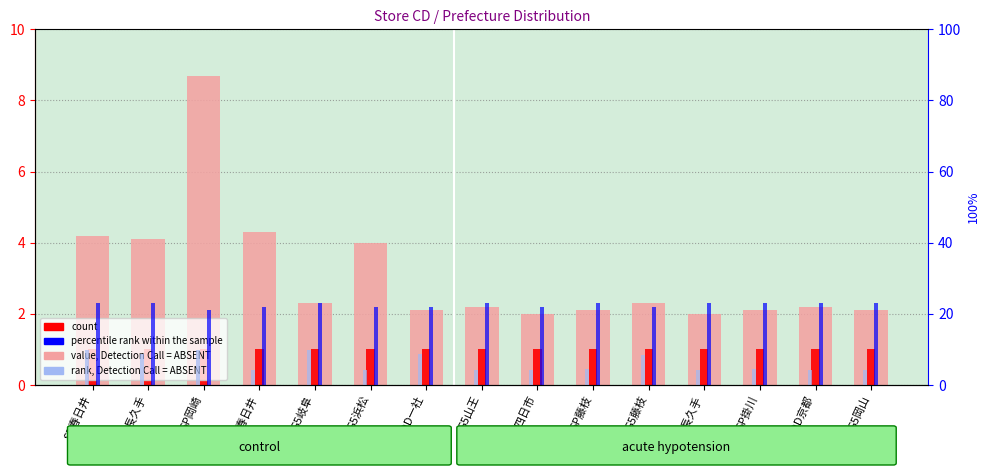

What is the average value of the count series?

1.0